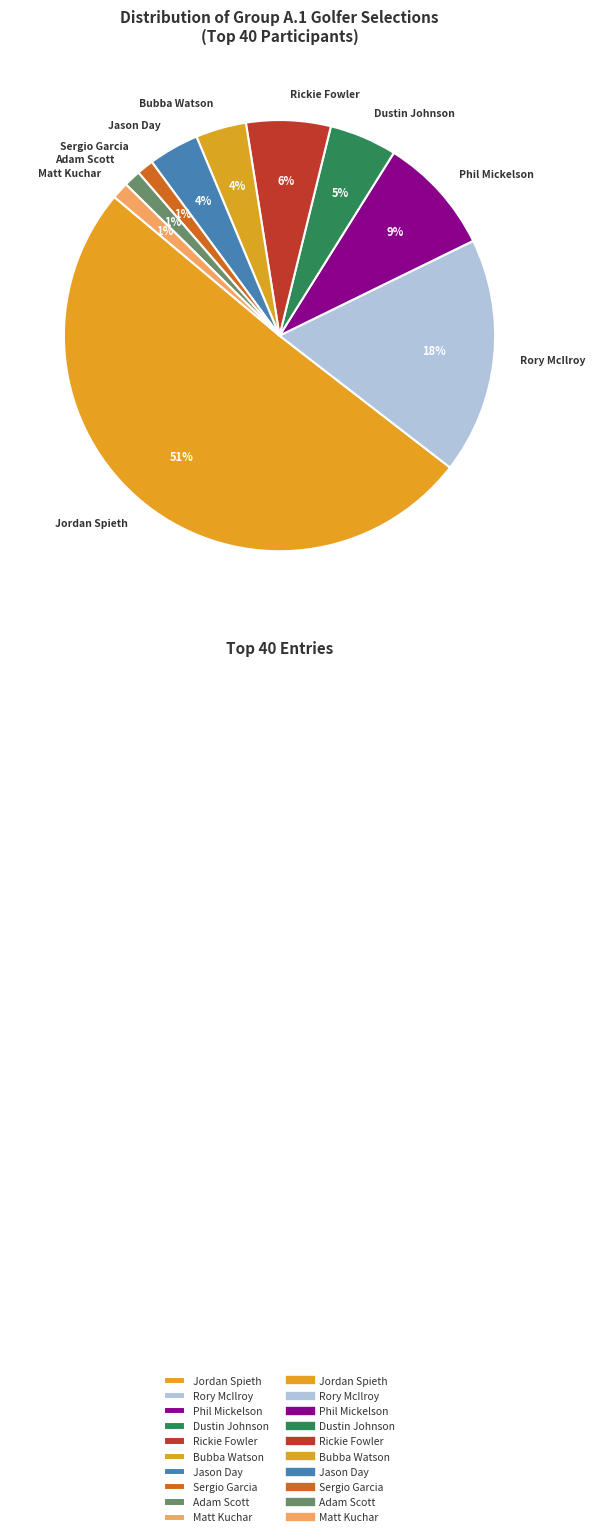

To the nearest percent, what portion does Matt Kuchar represent?

1%